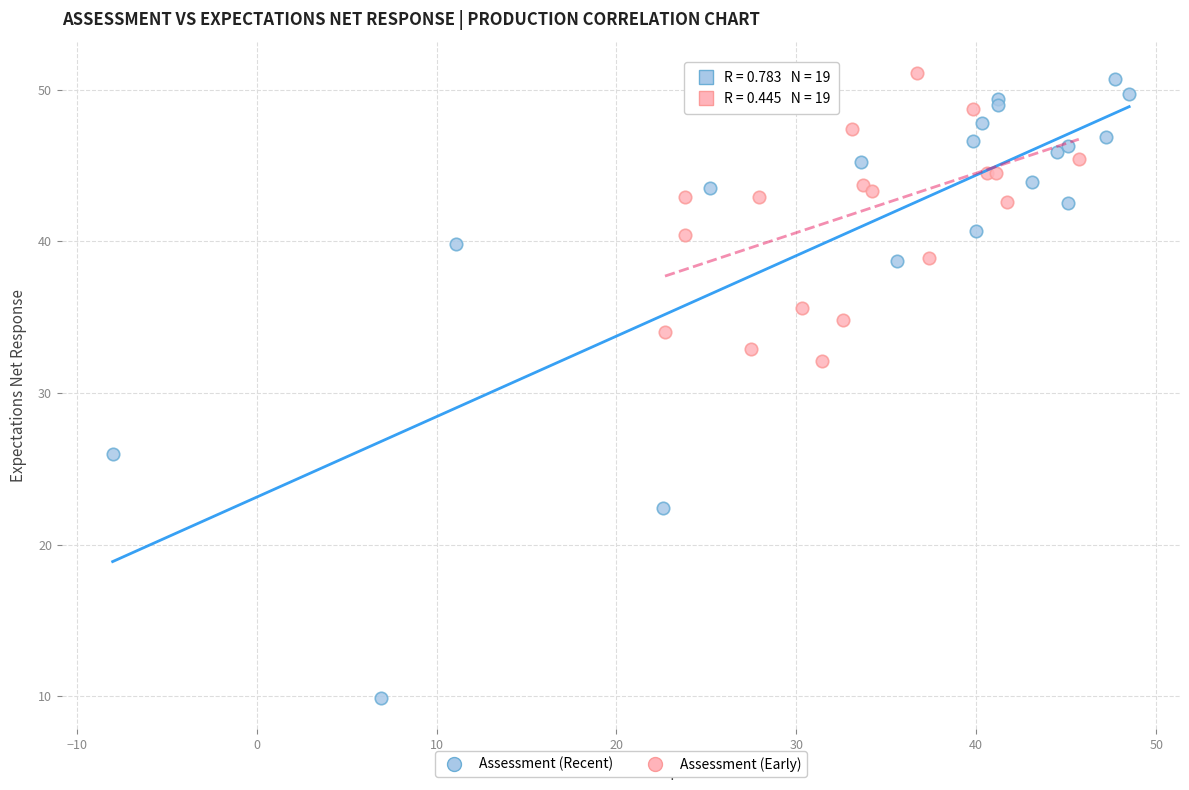

Which series contains the lowest Y value?

Assessment (Recent)